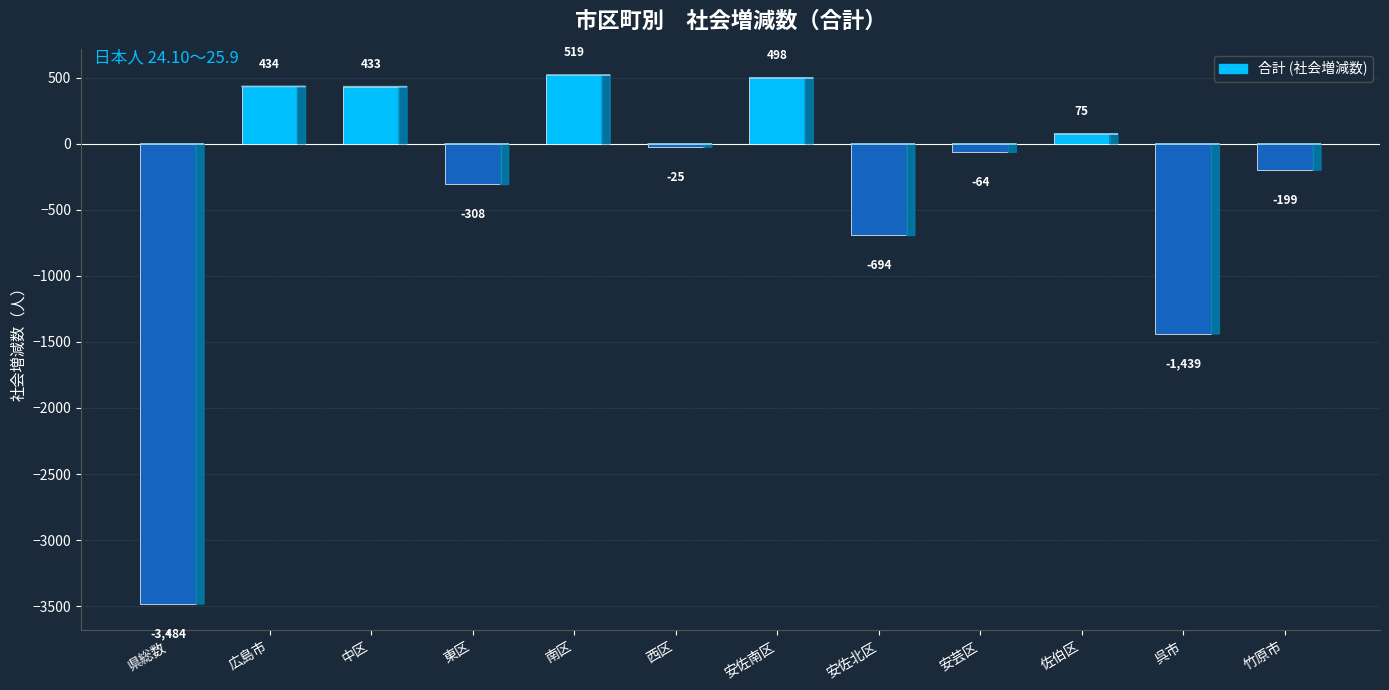

Which label corresponds to the largest value in the chart?

南区